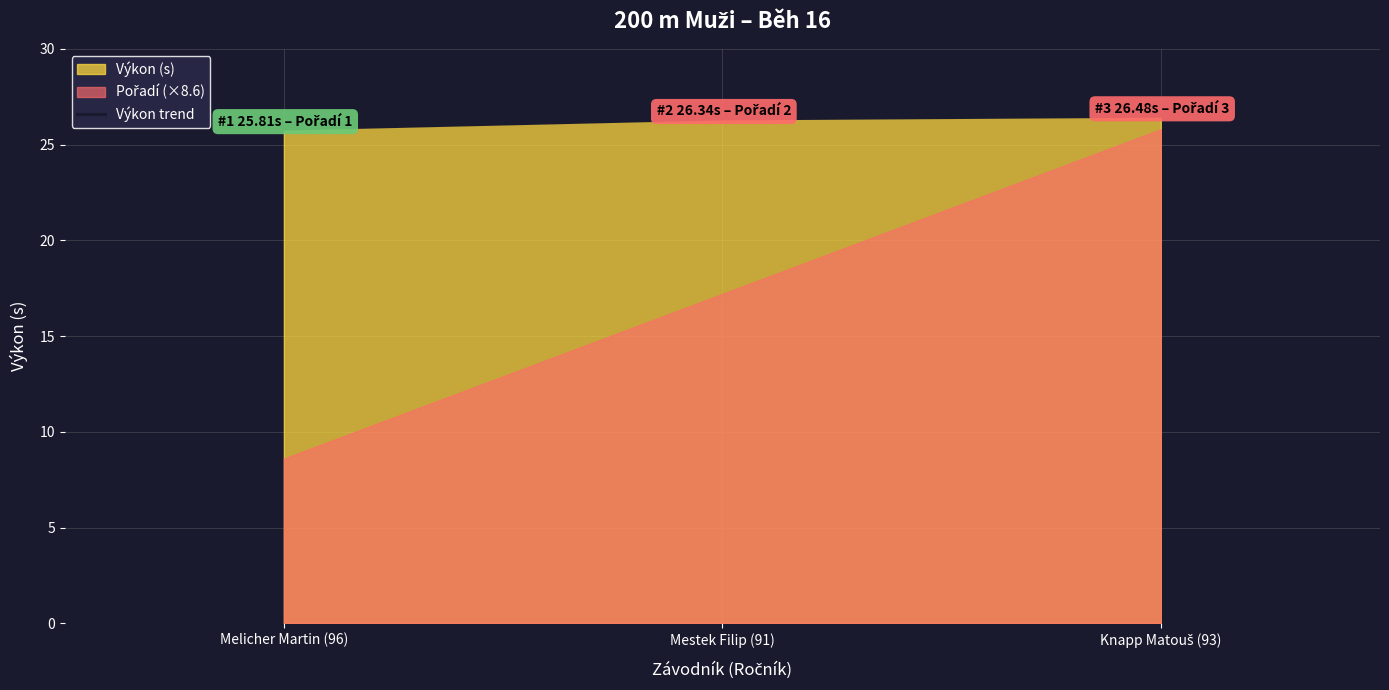

Reading right to left, extract all data points from this chart.

Knapp Matouš (93)=26.5	Mestek Filip (91)=26.3	Melicher Martin (96)=25.8